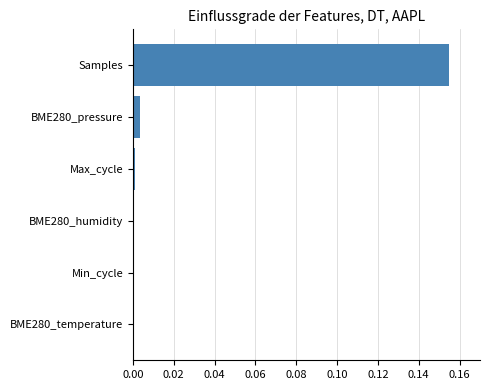

True or false: the data shows 0.0 at Min_cycle.

True